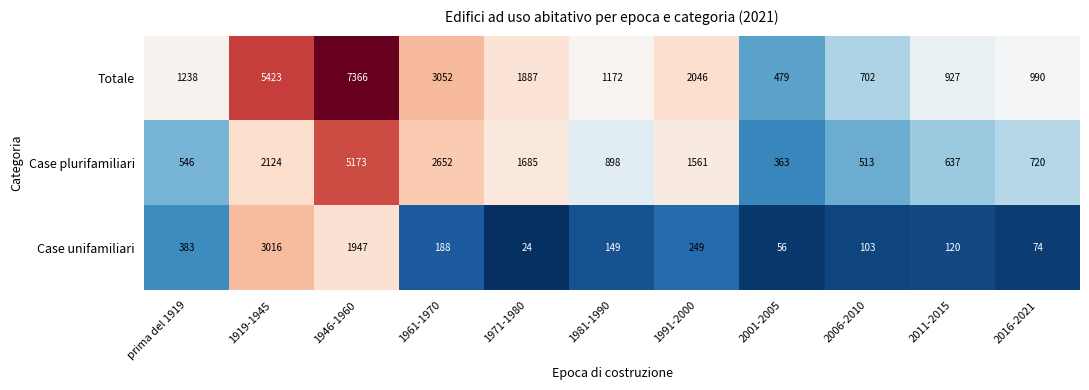

Which series has the largest range (max minus min)?

Totale